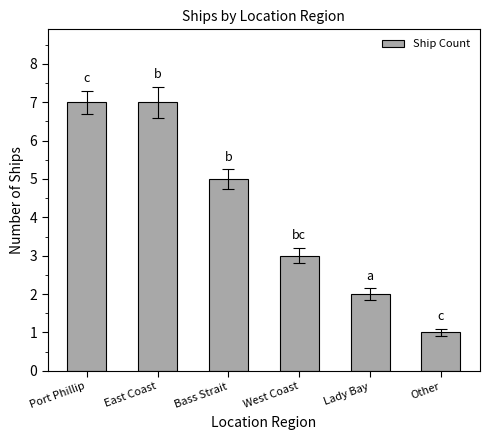

Reading right to left, what are all the values shown in this chart?

Other=1	Lady Bay=2	West Coast=3	Bass Strait=5	East Coast=7	Port Phillip=7